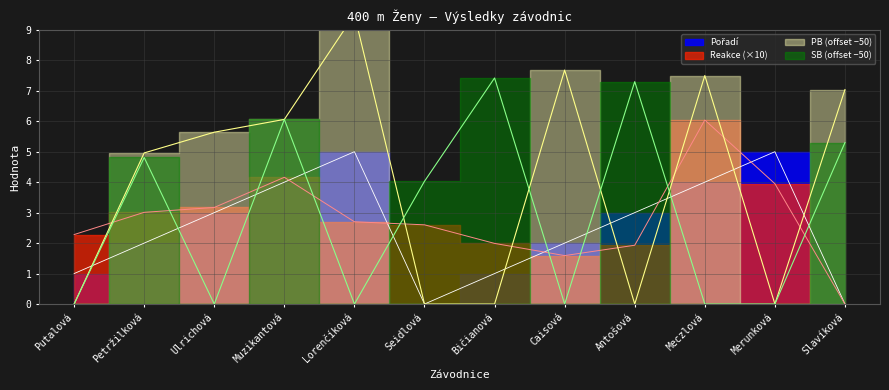

What is the label of the 11th point from the left?

Merunková